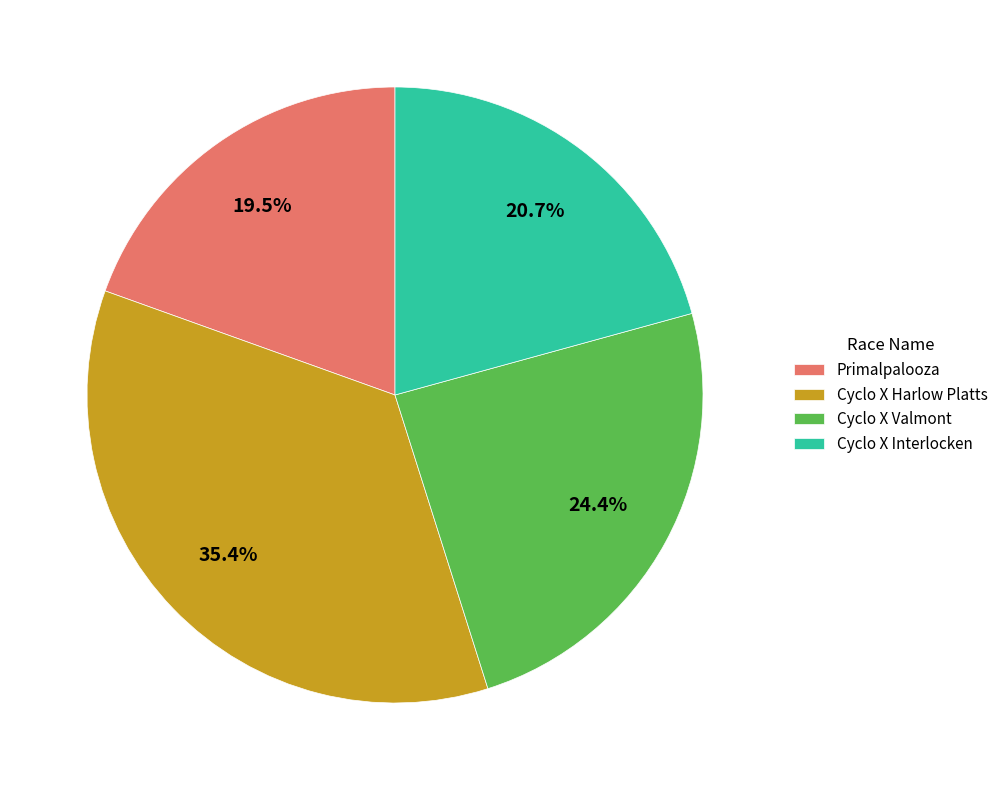

What percentage is the Cyclo X Interlocken slice, to the nearest percent?

21%